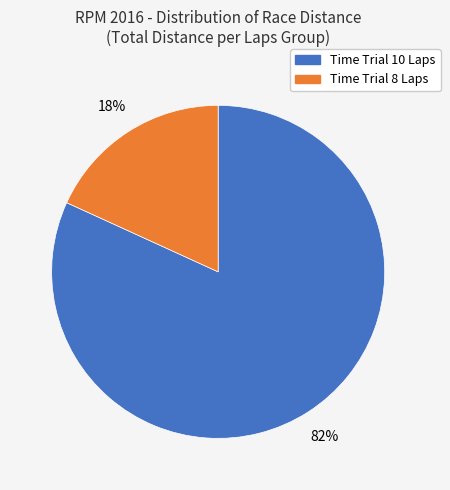

Is there any slice that represents more than half of the pie?

Yes